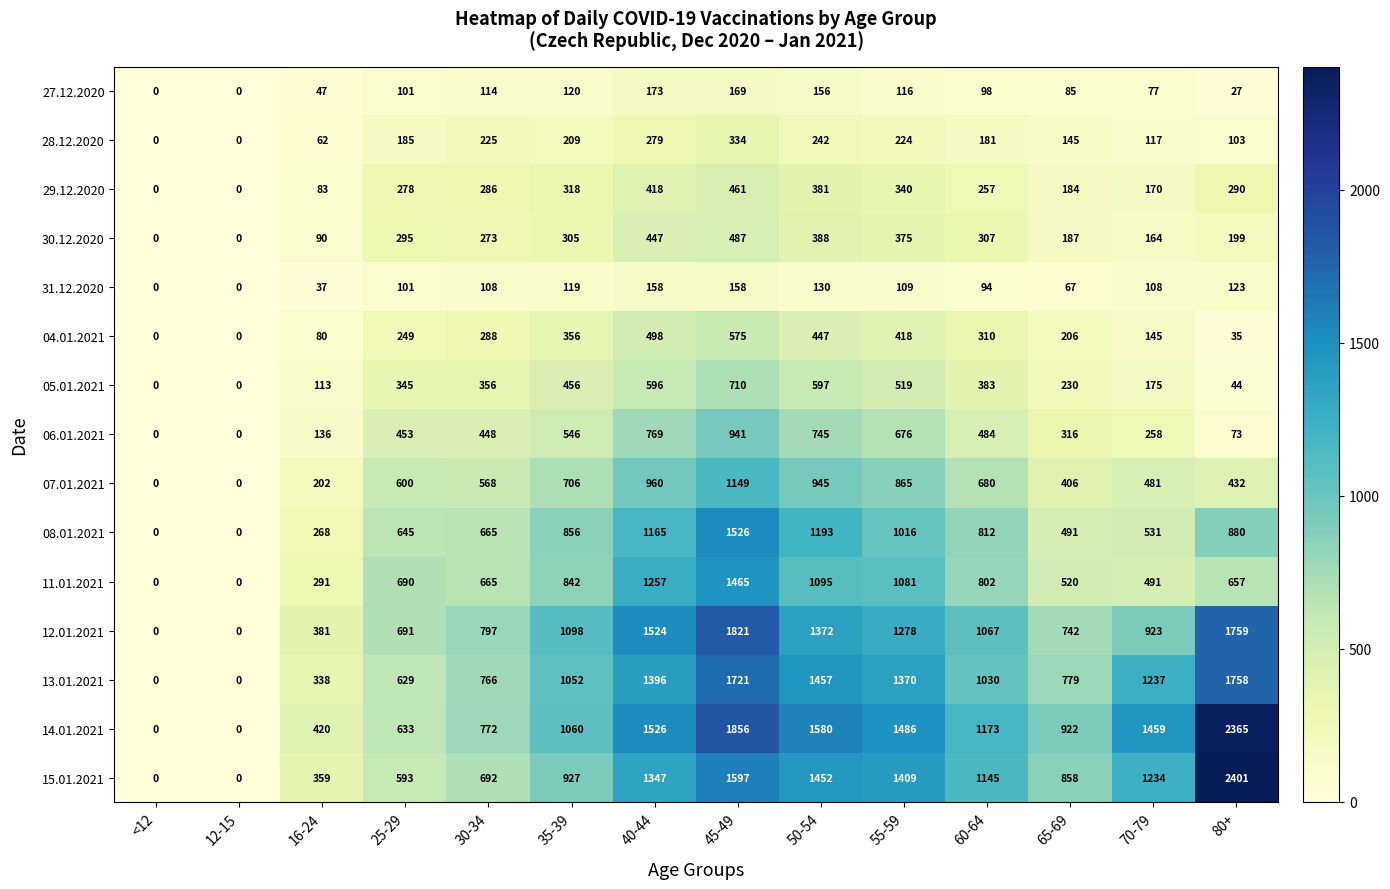

How many data points does each series have?

14